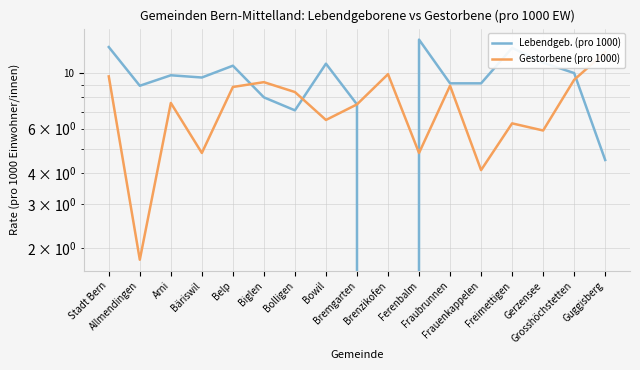

True or false: Lebendgeb. (pro 1000) has a value of -4.8 at Brenzikofen.

False